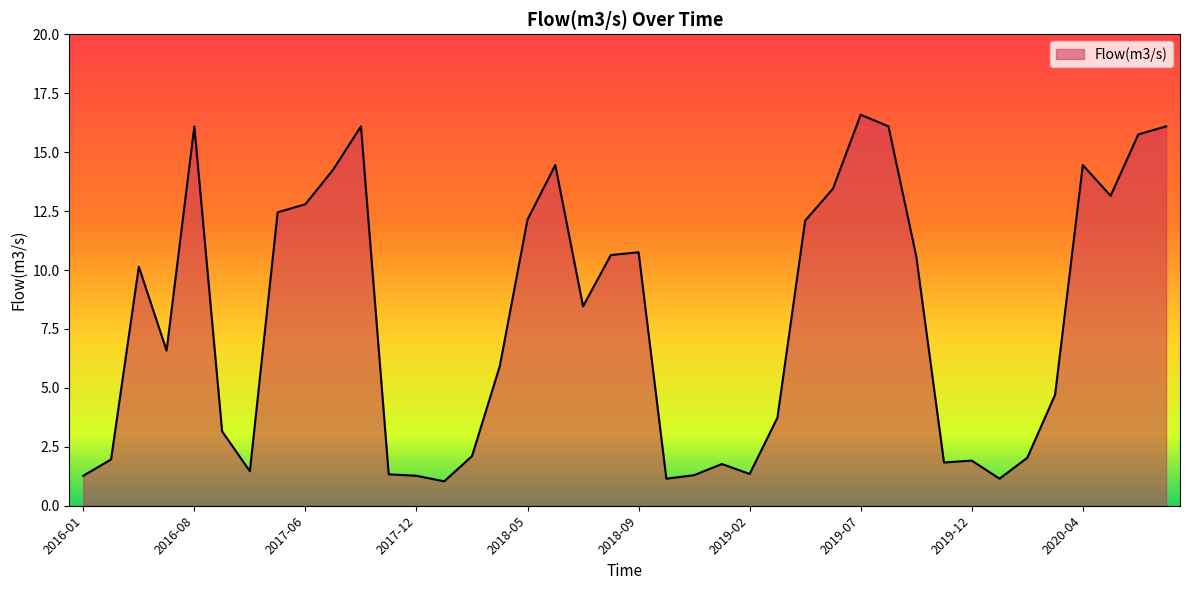

What is the difference between the maximum and minimum values?

15.6